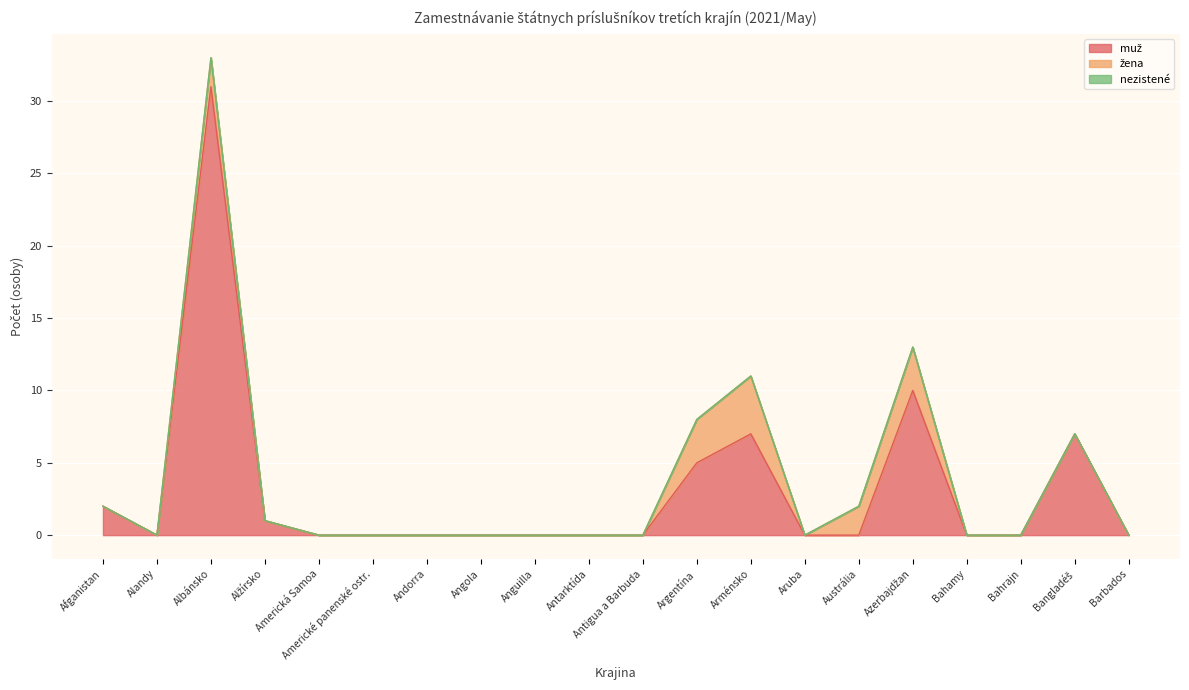

Which series has the largest total across all categories?

muž